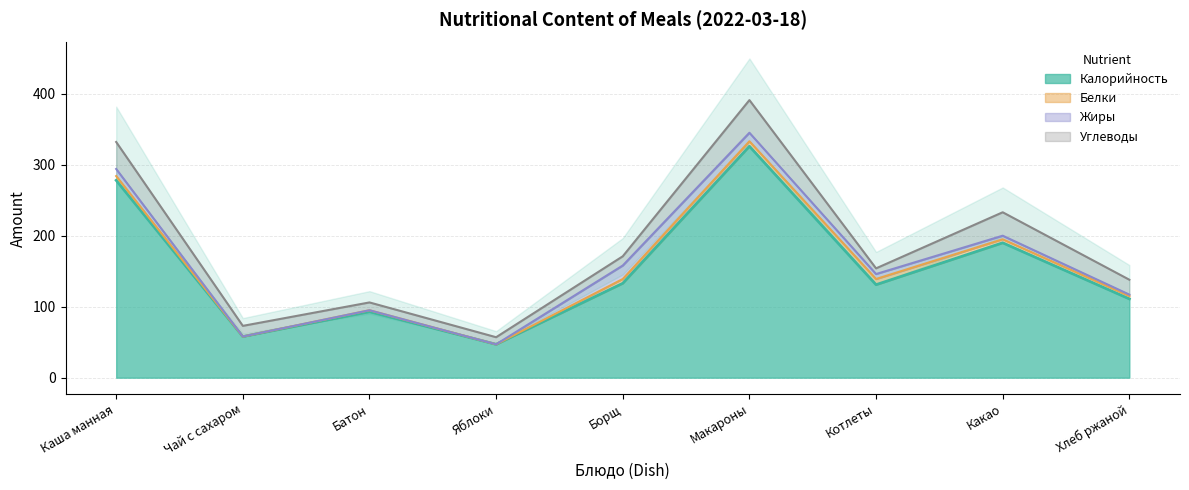

What is the sum of all Белки values?

38